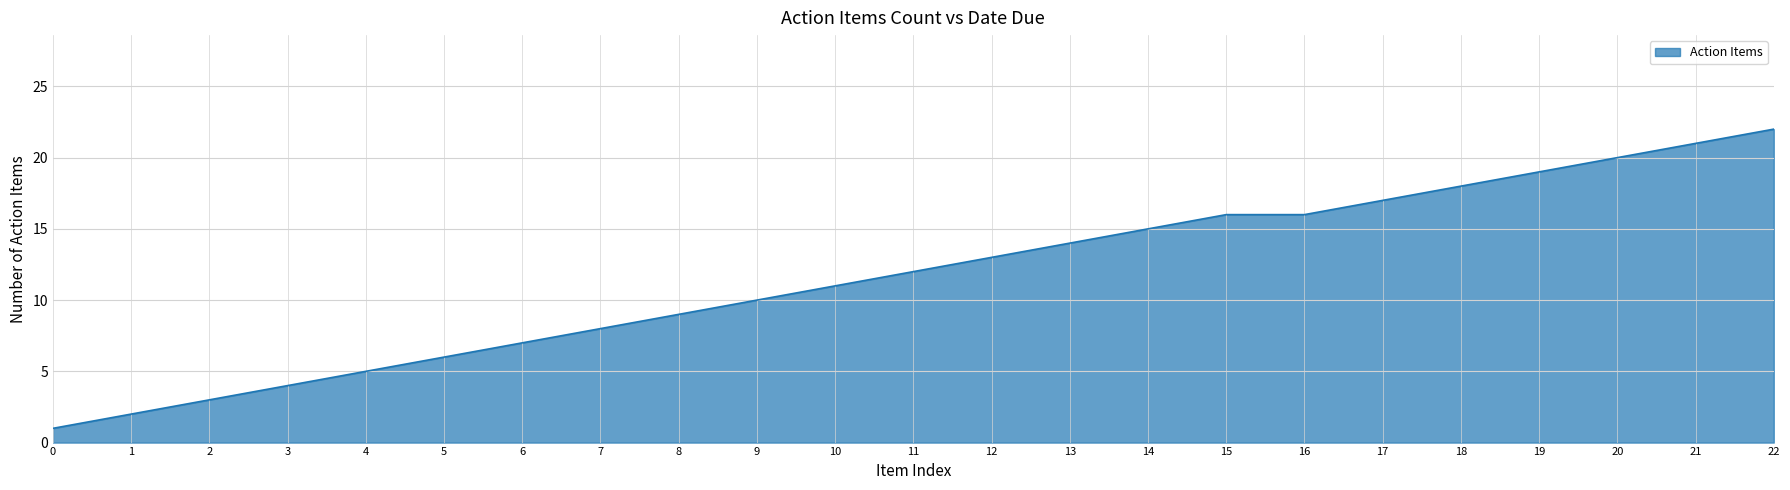

Reading left to right, list all the values displayed in this chart.

1	2	3	4	5	6	7	8	9	10	11	12	13	14	15	16	16	17	18	19	20	21	22